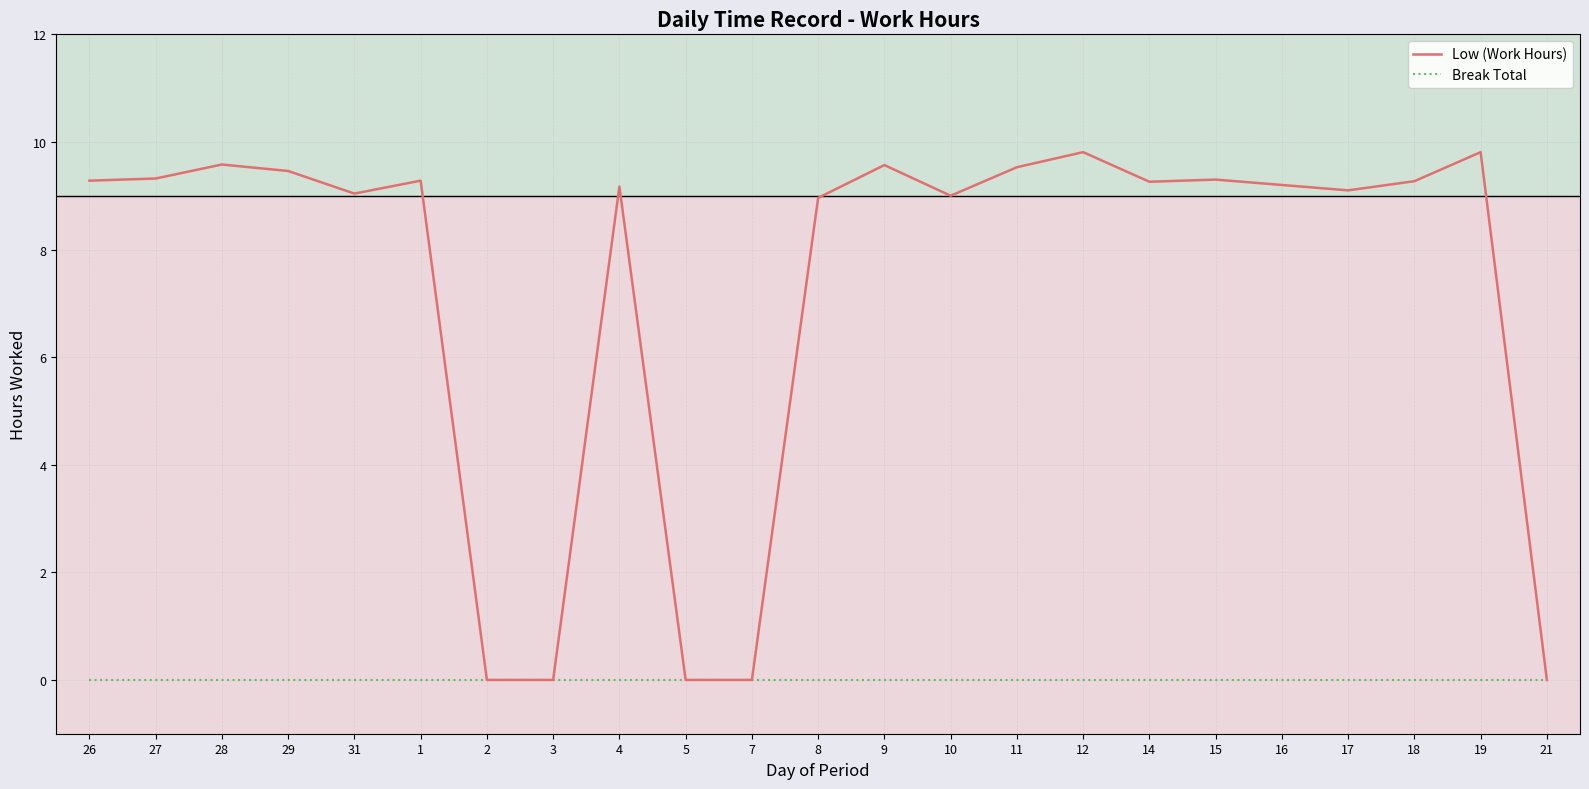

How many categories are shown in the chart?

23